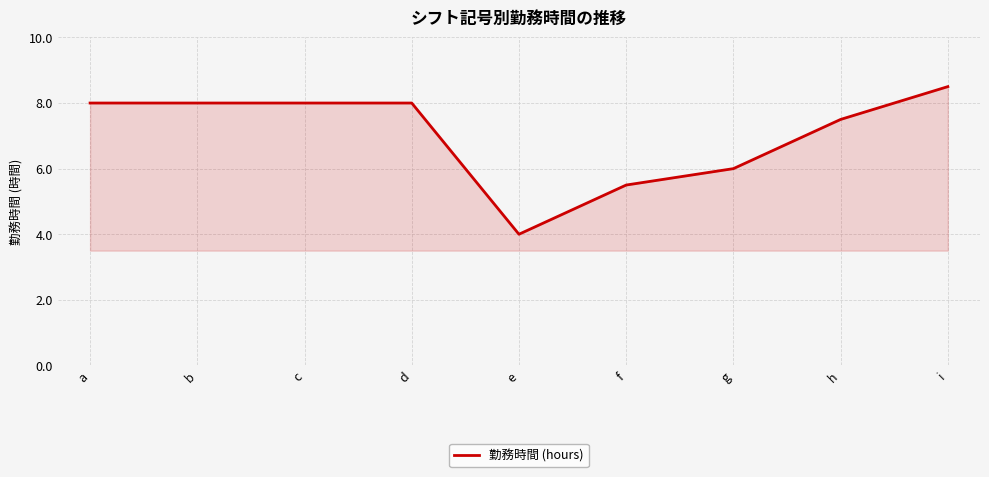

Reading left to right, list all the values displayed in this chart.

a=8.0	b=8.0	c=8.0	d=8.0	e=4.0	f=5.5	g=6.0	h=7.5	i=8.5